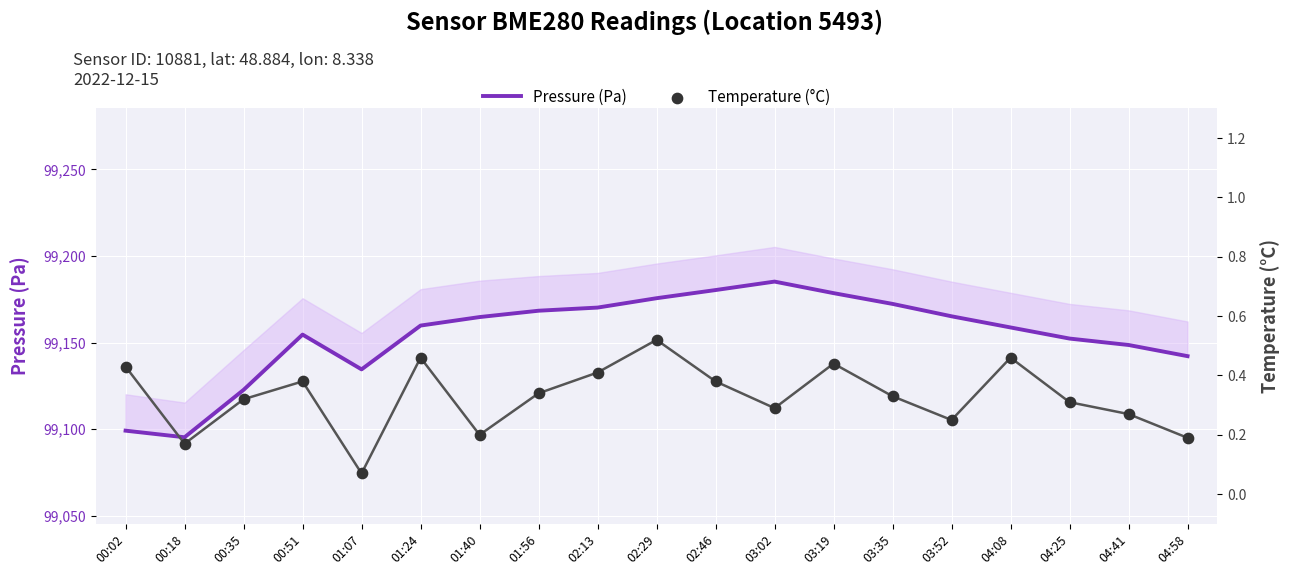

Which series reaches the minimum Y coordinate?

Temperature (°C)